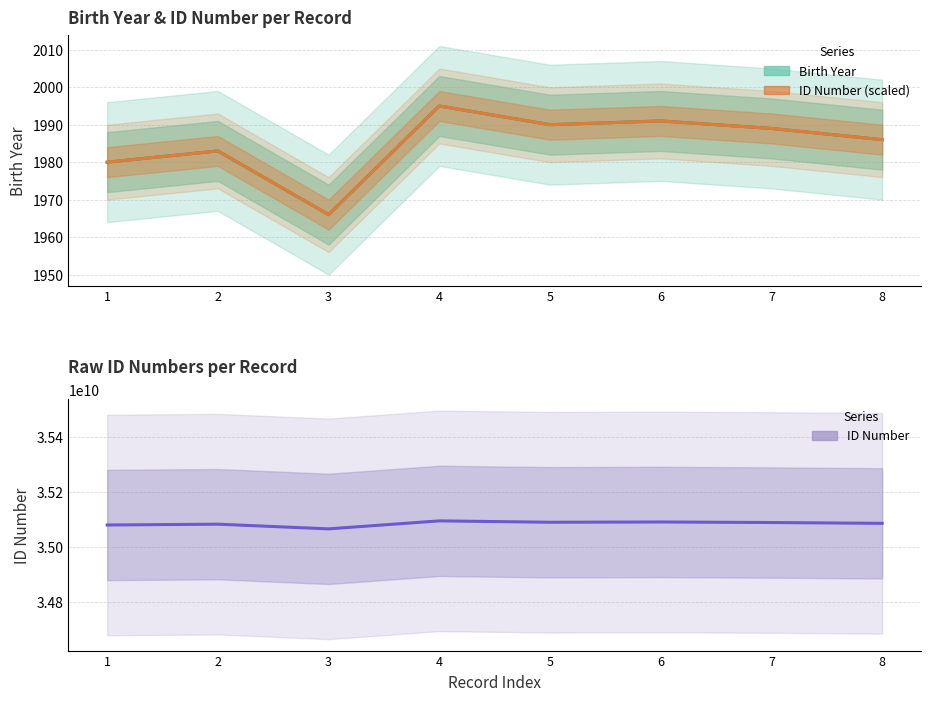

At how many categories does at least one series exceed 25291466021?

8